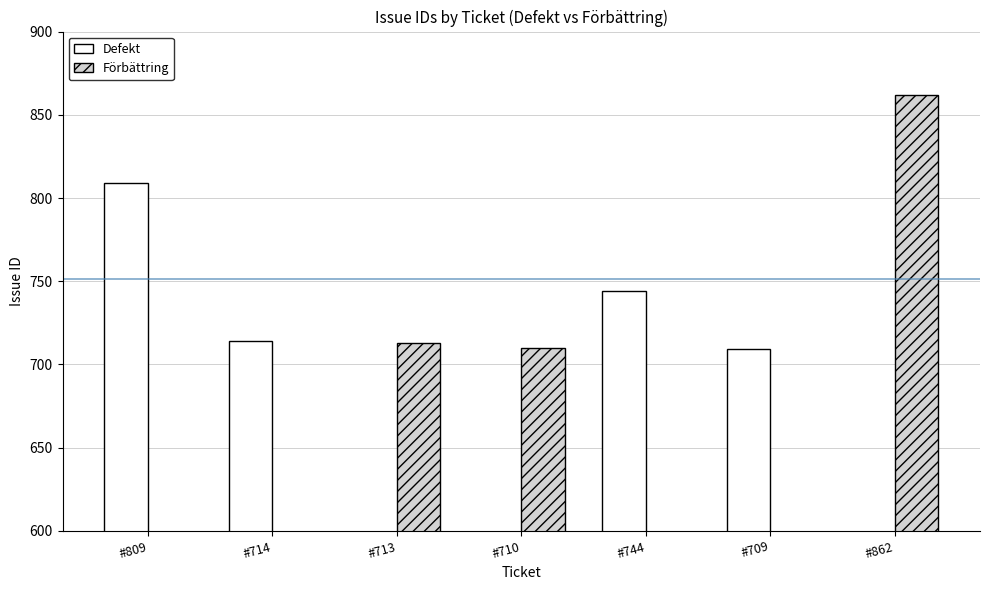

What is the label of the 1st bar from the right?

#862